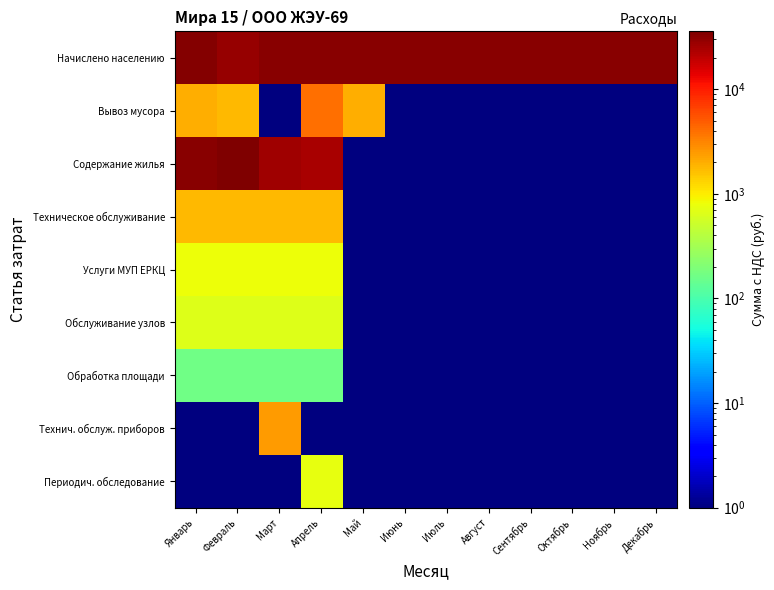

At which category is the sum across all series the highest?

Январь